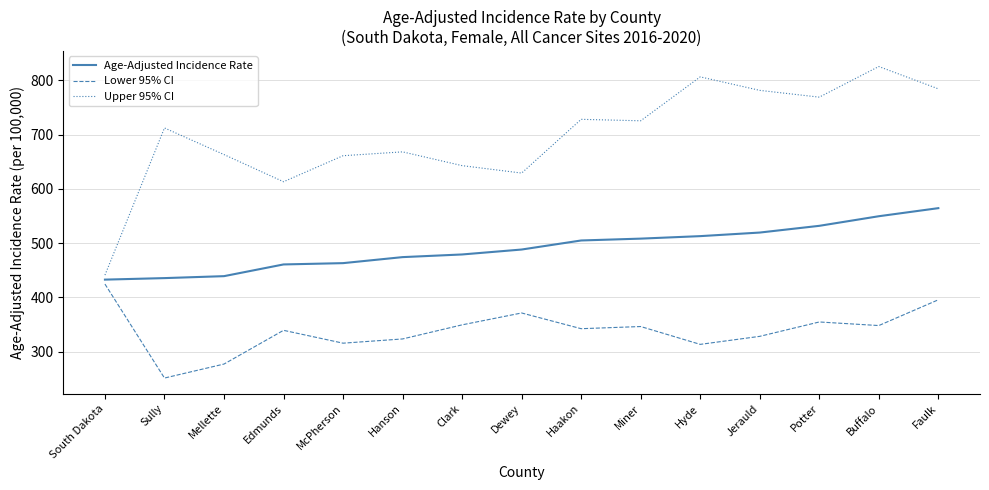

What is the sum of all Lower 95% CI values?

5079.1